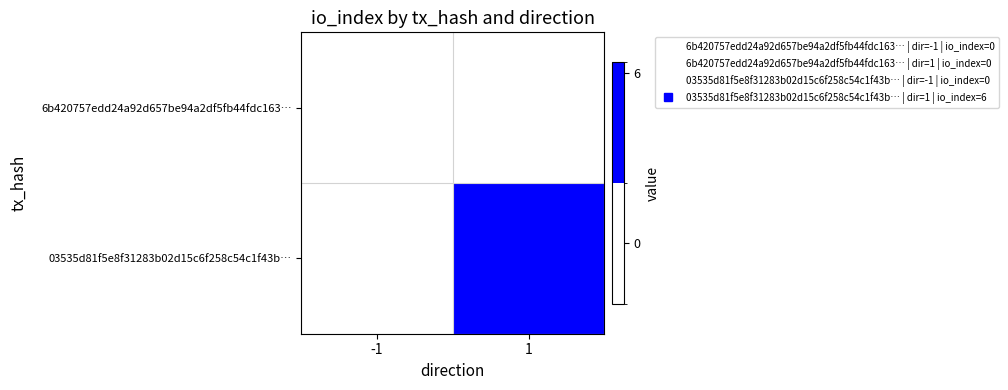

Which category has the lowest value across all series?

-1